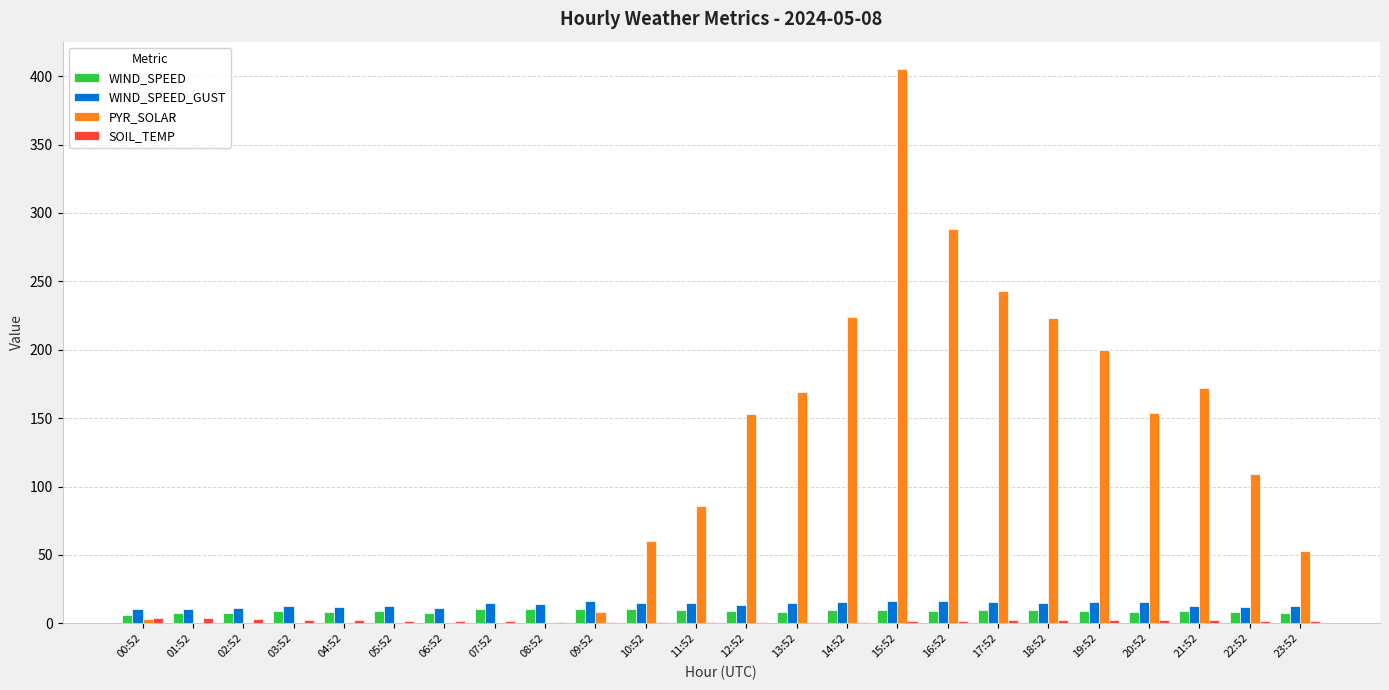

What is the sum of the WIND_SPEED_GUST values at 19:52 and 20:52?

31.3